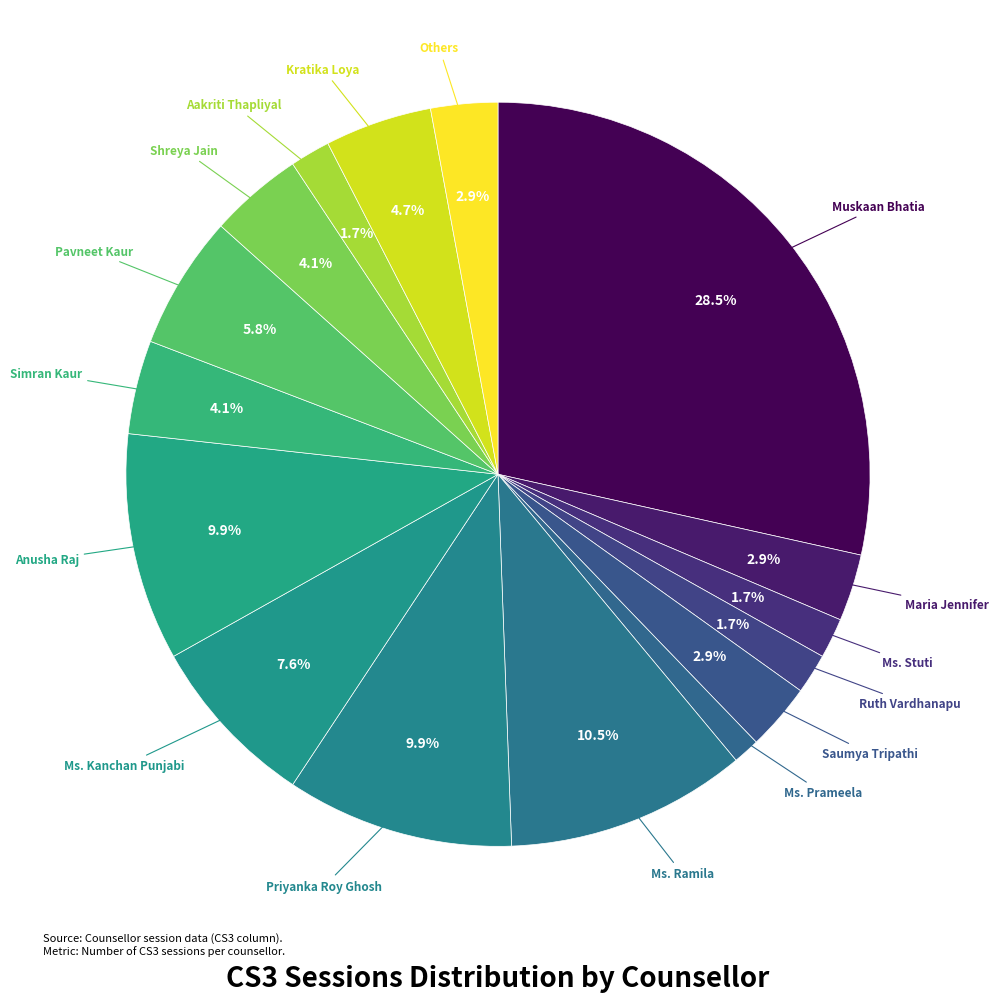

Does any single category account for the majority?

No